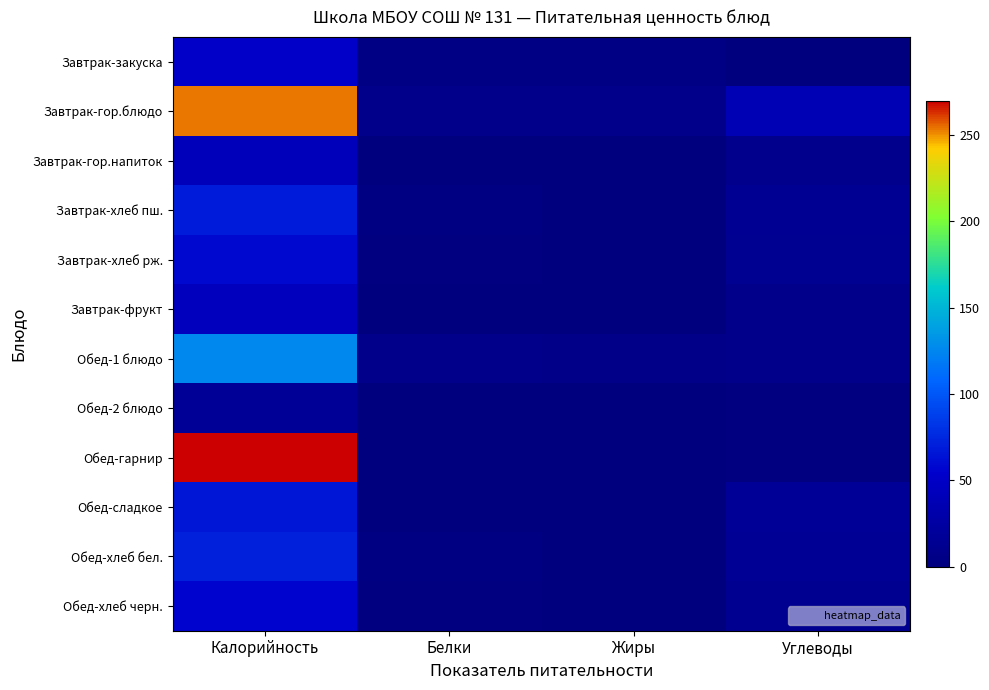

Reading left to right, what are all the values shown in this chart?

Завтрак-закуска: Калорийность=52.5	Белки=4.1	Жиры=4.0	Углеводы=0.0
Завтрак-гор.блюдо: Калорийность=253.6	Белки=7.8	Жиры=8.2	Углеводы=37.3
Завтрак-гор.напиток: Калорийность=42.6	Белки=0.3	Жиры=0.1	Углеводы=10.3
Завтрак-хлеб пш.: Калорийность=68.8	Белки=2.2	Жиры=0.3	Углеводы=14.4
Завтрак-хлеб рж.: Калорийность=58.3	Белки=1.2	Жиры=0.2	Углеводы=12.9
Завтрак-фрукт: Калорийность=43.8	Белки=1.0	Жиры=0.2	Углеводы=9.4
Обед-1 блюдо: Калорийность=125.9	Белки=8.7	Жиры=6.6	Углеводы=8.0
Обед-2 блюдо: Калорийность=15.9	Белки=0.5	Жиры=0.7	Углеводы=2.0
Обед-гарнир: Калорийность=269.8	Белки=0.5	Жиры=0.7	Углеводы=2.0
Обед-сладкое: Калорийность=65.9	Белки=0.0	Жиры=0.0	Углеводы=16.5
Обед-хлеб бел.: Калорийность=71.2	Белки=2.3	Жиры=0.3	Углеводы=14.9
Обед-хлеб черн.: Калорийность=56.1	Белки=1.2	Жиры=0.2	Углеводы=12.4